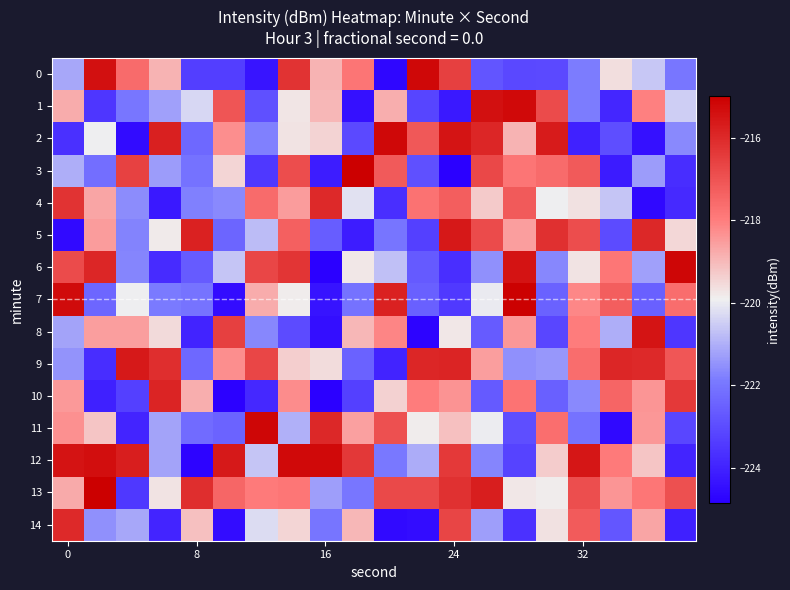

Reading left to right, extract all data points from this chart.

0: -221.1	-215.4	-217.6	-218.9	-223.3	-223.3	-224.3	-216.2	-218.9	-217.8	-224.7	-215.2	-216.6	-222.8	-223.1	-223.1	-221.8	-219.6	-220.6	-222.0
1: -218.8	-223.5	-222.0	-221.2	-220.3	-217.0	-222.9	-219.8	-219.0	-224.4	-218.8	-223.2	-224.2	-215.4	-215.2	-216.8	-221.8	-223.9	-218.1	-220.5
2: -223.7	-219.9	-224.5	-215.8	-222.3	-218.3	-221.8	-219.7	-219.4	-223.0	-215.2	-217.1	-215.5	-215.9	-218.9	-215.7	-224.0	-222.9	-224.4	-221.6
3: -221.0	-222.2	-216.6	-221.3	-222.1	-219.5	-223.5	-216.9	-224.1	-215.0	-217.2	-222.9	-224.8	-216.7	-217.8	-217.6	-217.2	-224.2	-221.3	-223.7
4: -216.3	-218.7	-221.6	-224.3	-221.8	-221.6	-217.6	-218.5	-216.0	-220.2	-223.7	-217.8	-217.3	-219.3	-217.2	-220.0	-219.7	-220.6	-224.6	-223.8
5: -224.6	-218.5	-221.7	-219.8	-215.8	-222.4	-220.8	-217.3	-222.6	-224.1	-222.0	-223.3	-215.6	-216.8	-218.6	-216.2	-216.9	-223.0	-216.0	-219.5
6: -216.8	-215.9	-221.7	-223.8	-222.6	-220.6	-216.7	-216.3	-224.8	-219.8	-220.7	-222.7	-223.7	-221.5	-215.5	-221.7	-219.7	-217.9	-221.3	-215.2
7: -215.3	-222.4	-219.9	-221.9	-222.0	-224.5	-218.8	-219.9	-224.4	-222.1	-215.8	-222.5	-223.4	-220.0	-215.0	-222.5	-218.2	-217.3	-222.5	-217.6
8: -221.2	-218.6	-218.6	-219.5	-224.0	-216.5	-221.7	-223.0	-224.5	-219.0	-218.1	-224.7	-219.8	-222.6	-218.4	-223.1	-218.0	-221.0	-215.5	-223.5
9: -221.5	-223.8	-215.6	-216.1	-222.3	-218.3	-216.7	-219.3	-219.6	-222.5	-224.0	-215.9	-215.9	-218.6	-221.5	-221.4	-217.6	-215.9	-216.0	-217.1
10: -218.5	-224.1	-223.3	-215.9	-218.8	-224.8	-223.9	-218.3	-224.8	-223.3	-219.4	-218.0	-218.4	-222.6	-217.8	-222.5	-221.6	-217.4	-218.4	-216.4
11: -218.3	-219.2	-224.0	-221.2	-222.2	-222.5	-215.2	-221.0	-216.0	-218.6	-216.9	-219.9	-219.1	-220.0	-222.9	-217.7	-222.1	-224.6	-218.4	-223.1
12: -215.5	-215.4	-215.7	-221.2	-224.7	-215.6	-220.6	-215.2	-215.3	-216.4	-221.9	-221.0	-216.4	-221.7	-223.2	-219.3	-215.5	-217.9	-219.2	-223.9
13: -218.7	-215.0	-223.5	-219.7	-216.1	-217.5	-217.9	-217.9	-221.3	-222.0	-216.8	-216.8	-216.2	-215.8	-219.8	-219.9	-216.9	-218.4	-217.9	-216.9
14: -216.0	-221.5	-221.1	-224.0	-219.1	-224.5	-220.2	-219.5	-222.0	-219.0	-224.6	-224.5	-216.7	-221.3	-223.6	-219.7	-217.2	-222.7	-218.7	-224.0